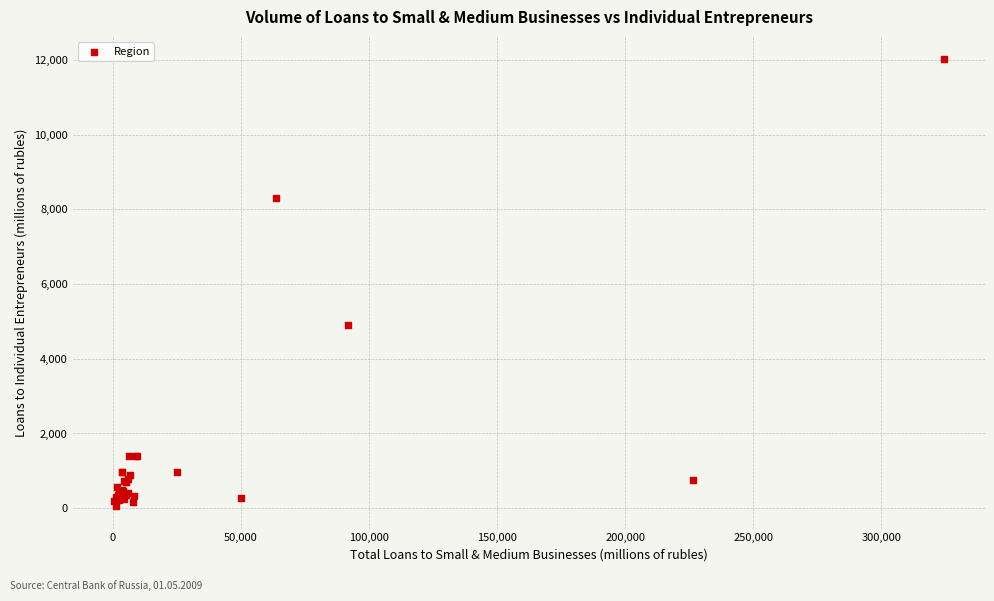

What Y value in the scatter plot is closest to 6035?

4911.3